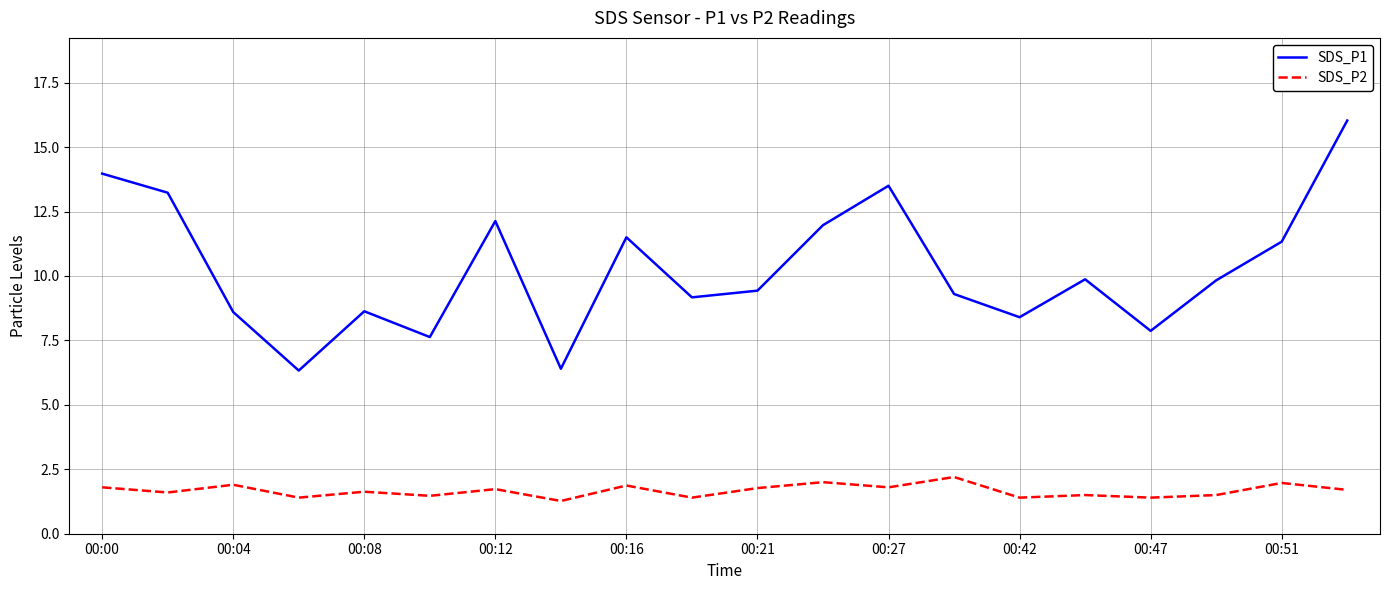

What is the greatest value displayed?

16.0